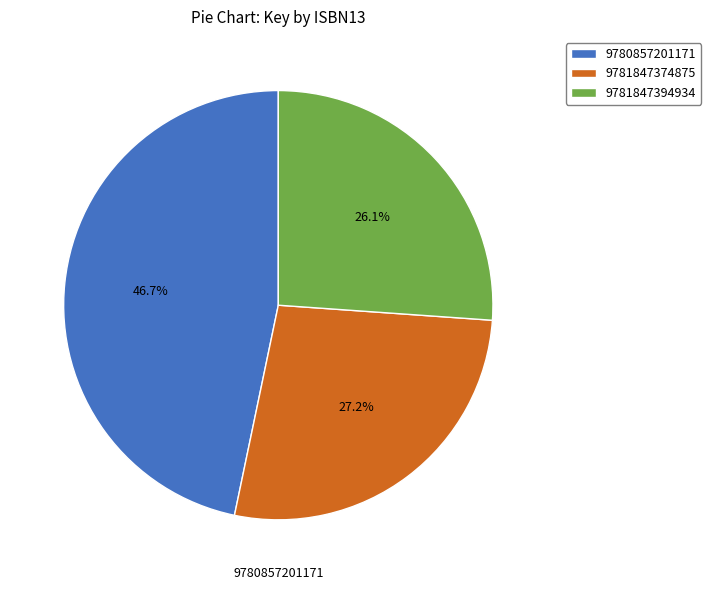

Which has a higher value, 9781847394934 or 9781847374875?

9781847374875